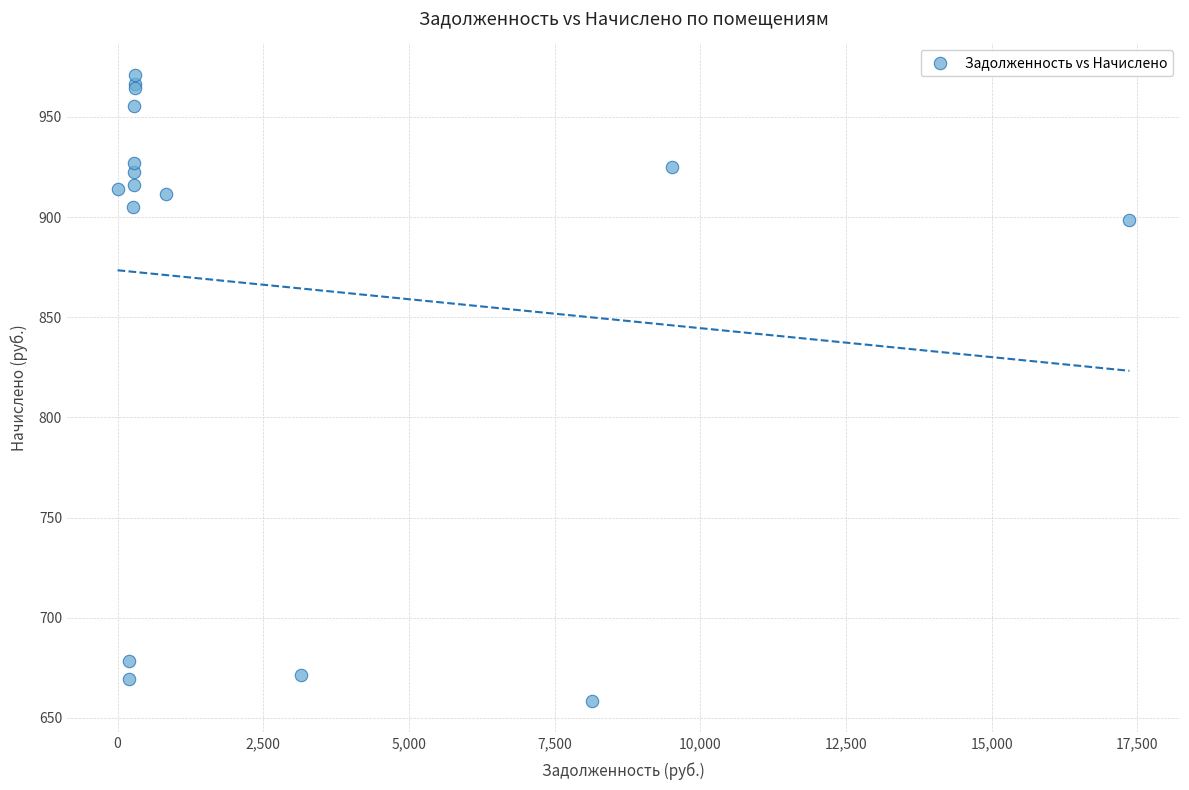

What Y value in the scatter plot is closest to 814?

898.4